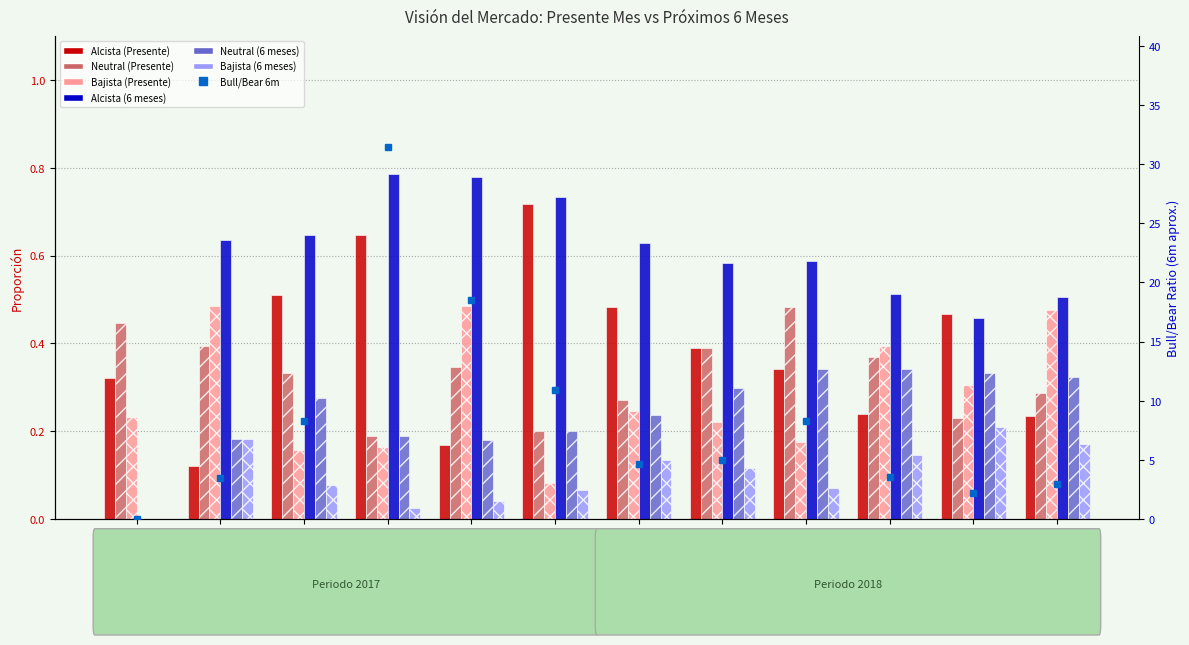

At which category does the chart reach its minimum across all series?

2017-06-19